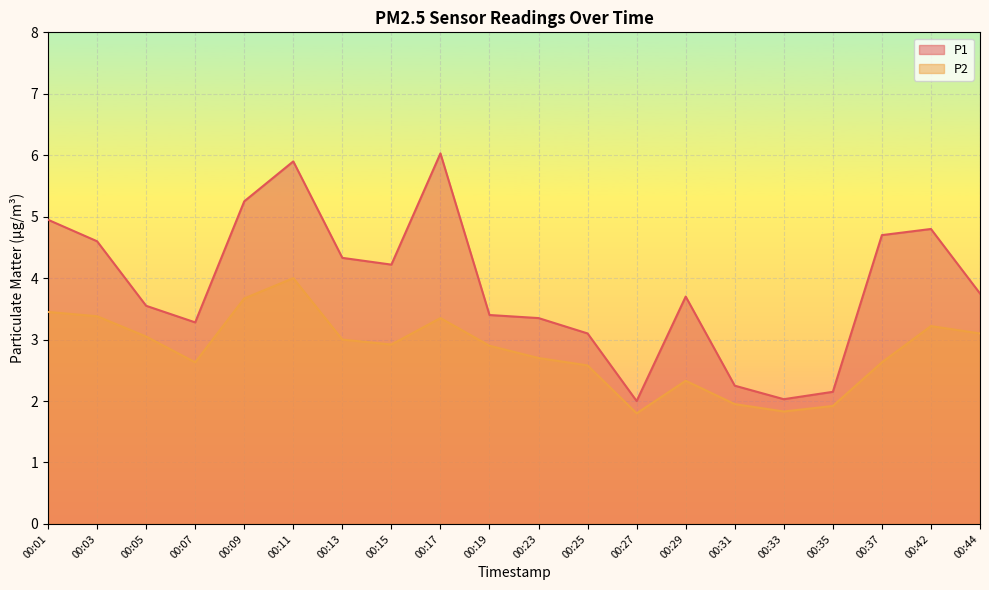

Which series has the largest total across all categories?

P1